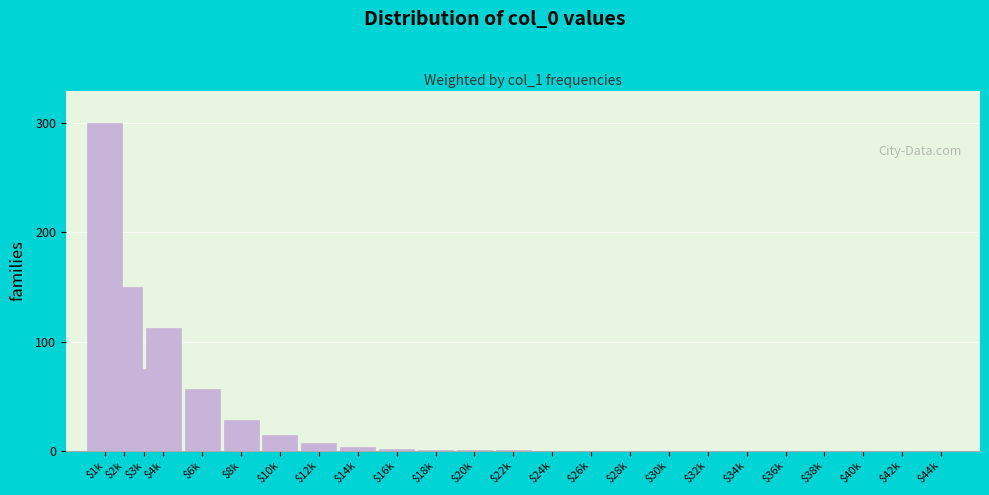

What is the sum of all values?

749.0